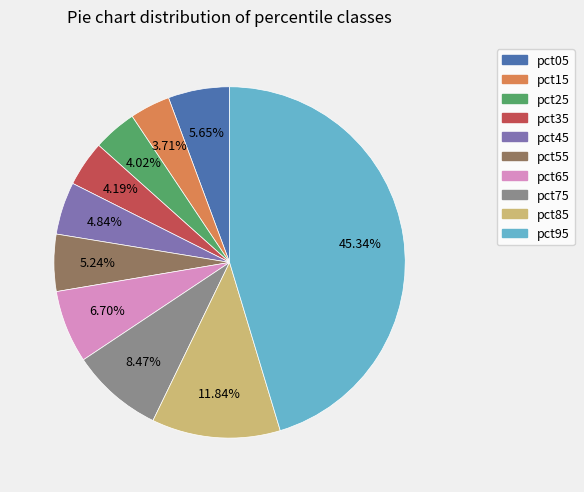

Is there a majority slice in this chart?

No